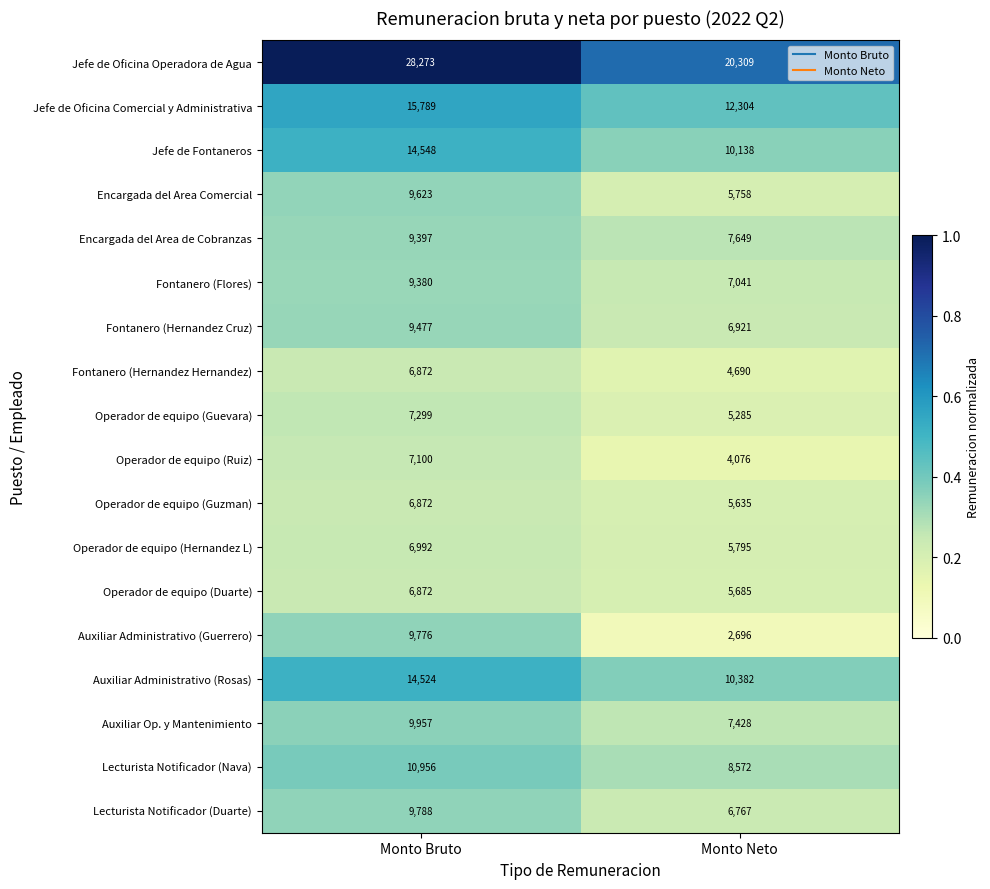

Which series changed the most between Monto Bruto and Monto Neto?

Jefe de Oficina Operadora de Agua